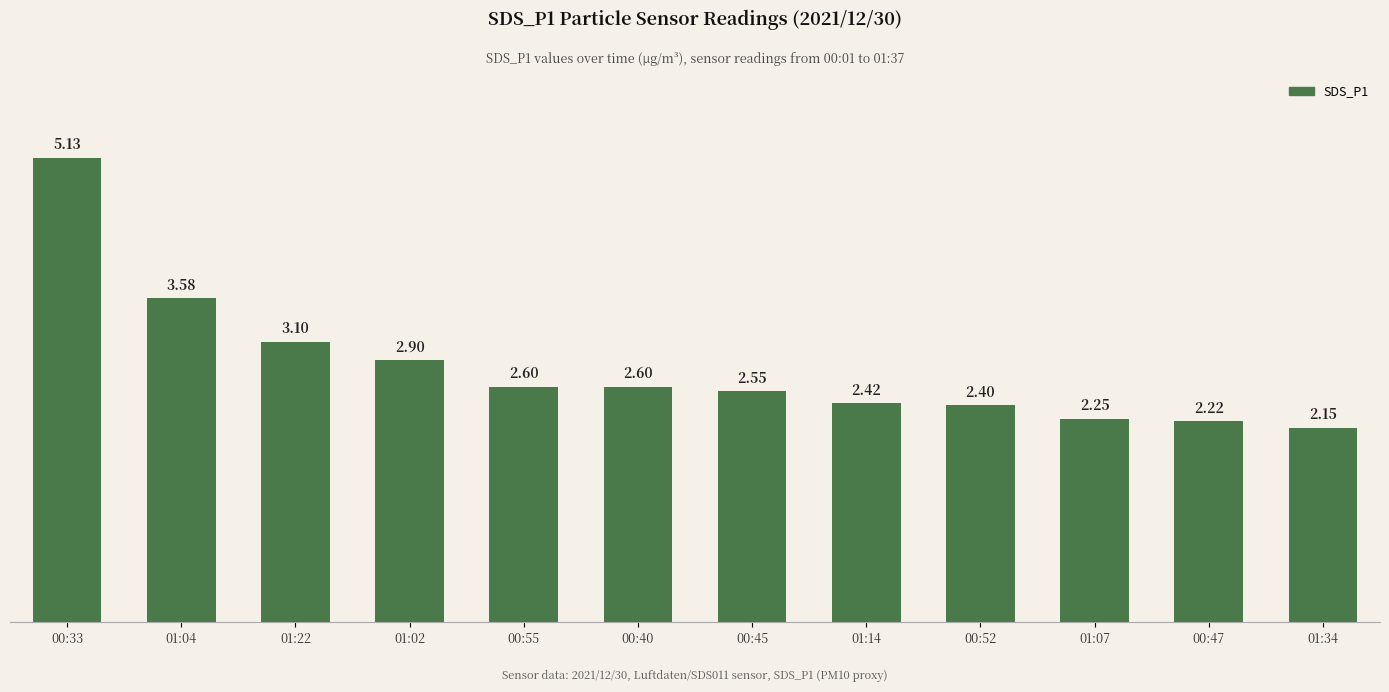

Between 01:04 and 01:02, which is larger?

01:04